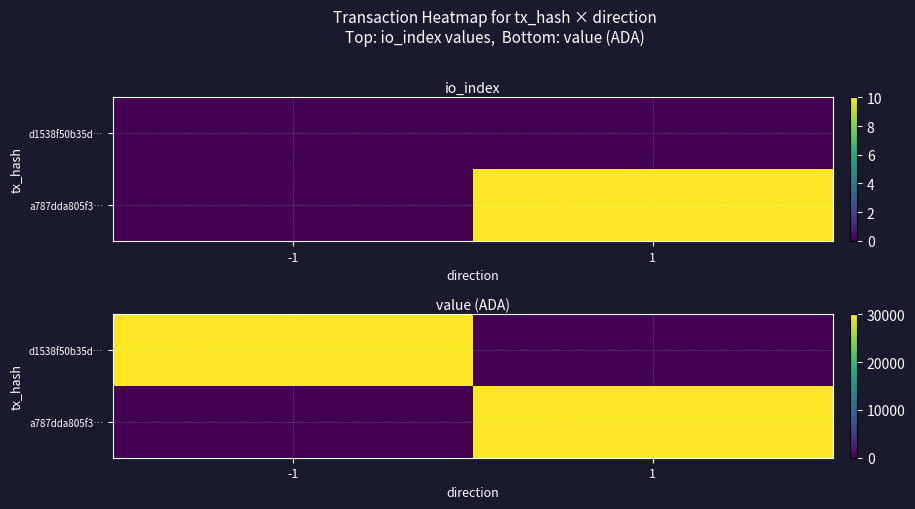

At how many categories does at least one series exceed 21087?

2